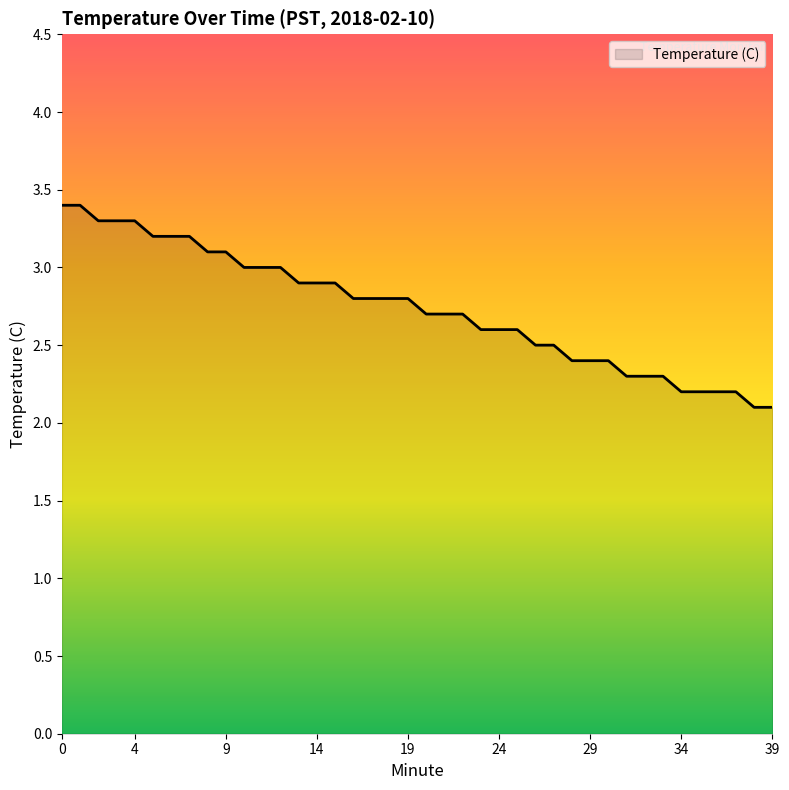

What is the minimum value shown in the chart?

2.1